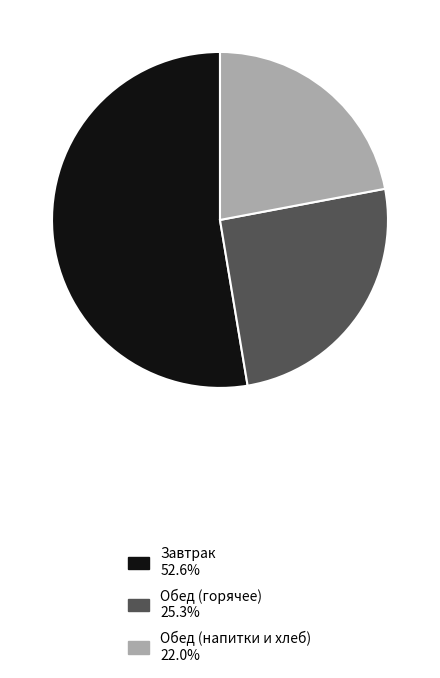

Do Обед (горячее) 25.3% and Завтрак 52.6% together represent more than half of the pie?

Yes